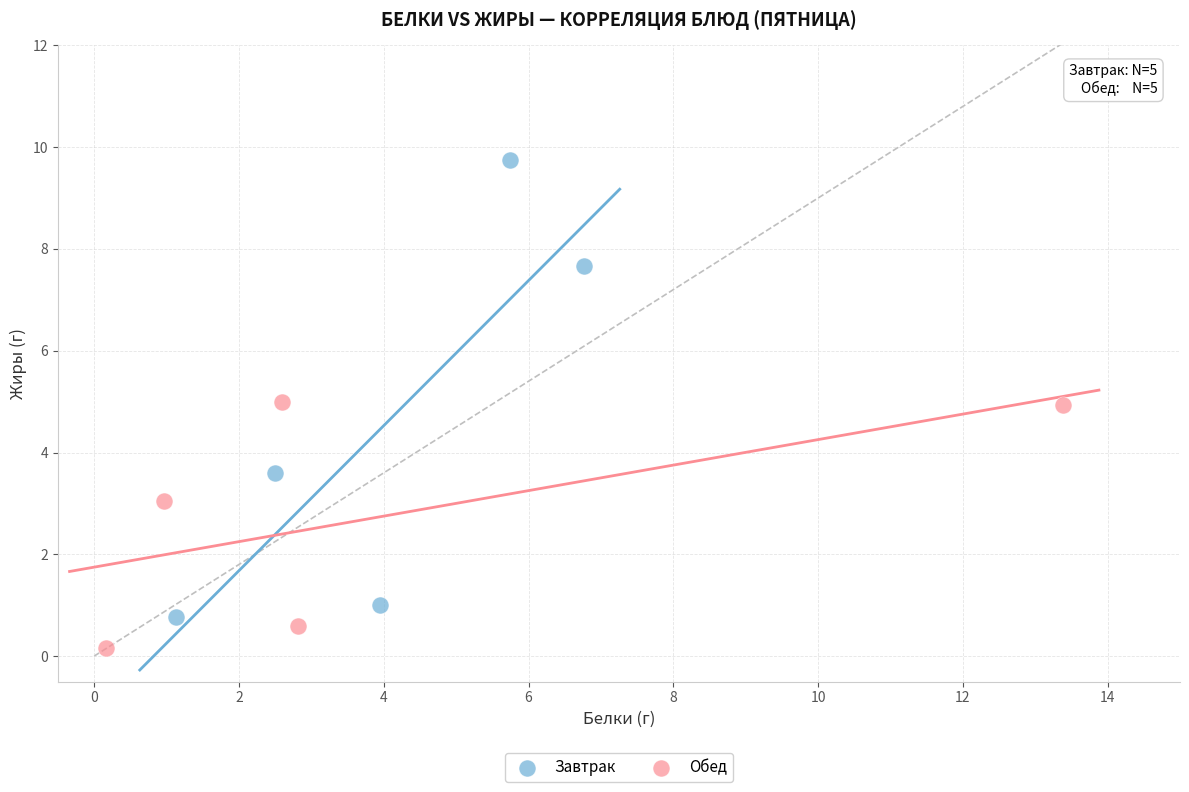

Which series contains the highest Y value?

Завтрак